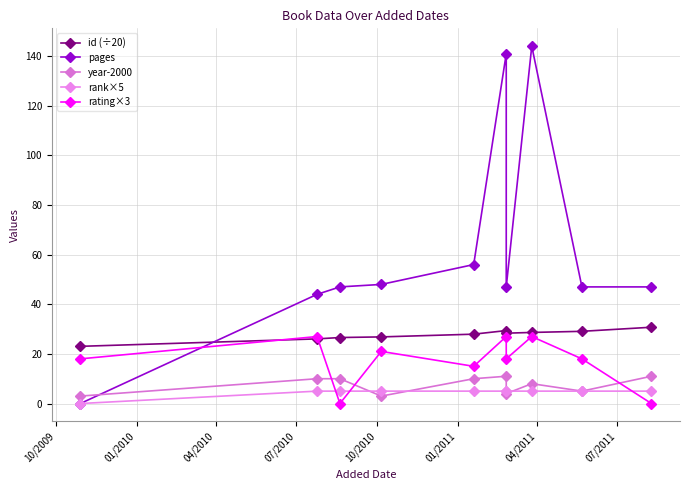

Is it true that rank×5 equals 7.3 at 01/2010?

False